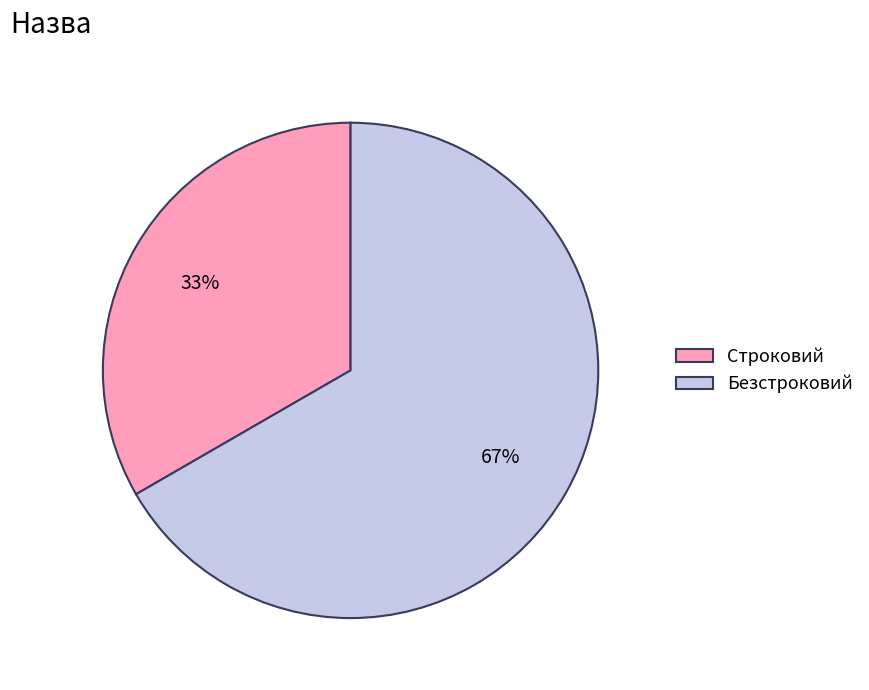

The Строковий slice represents 33% of the pie. True or false?

True